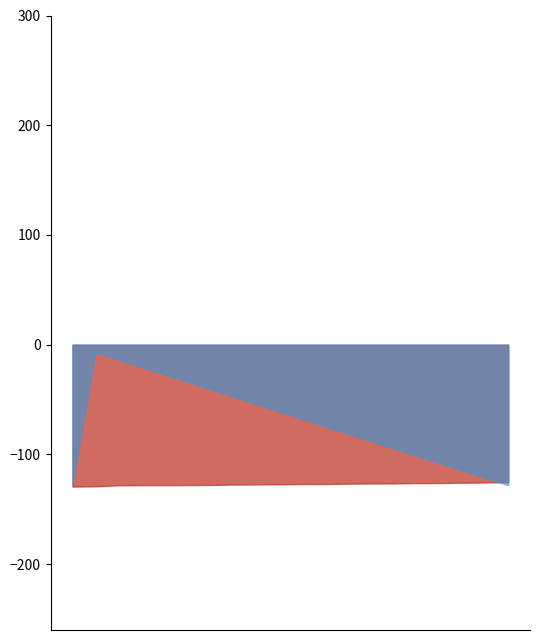

How many values in the intensity(dBm) series exceed -127?

9